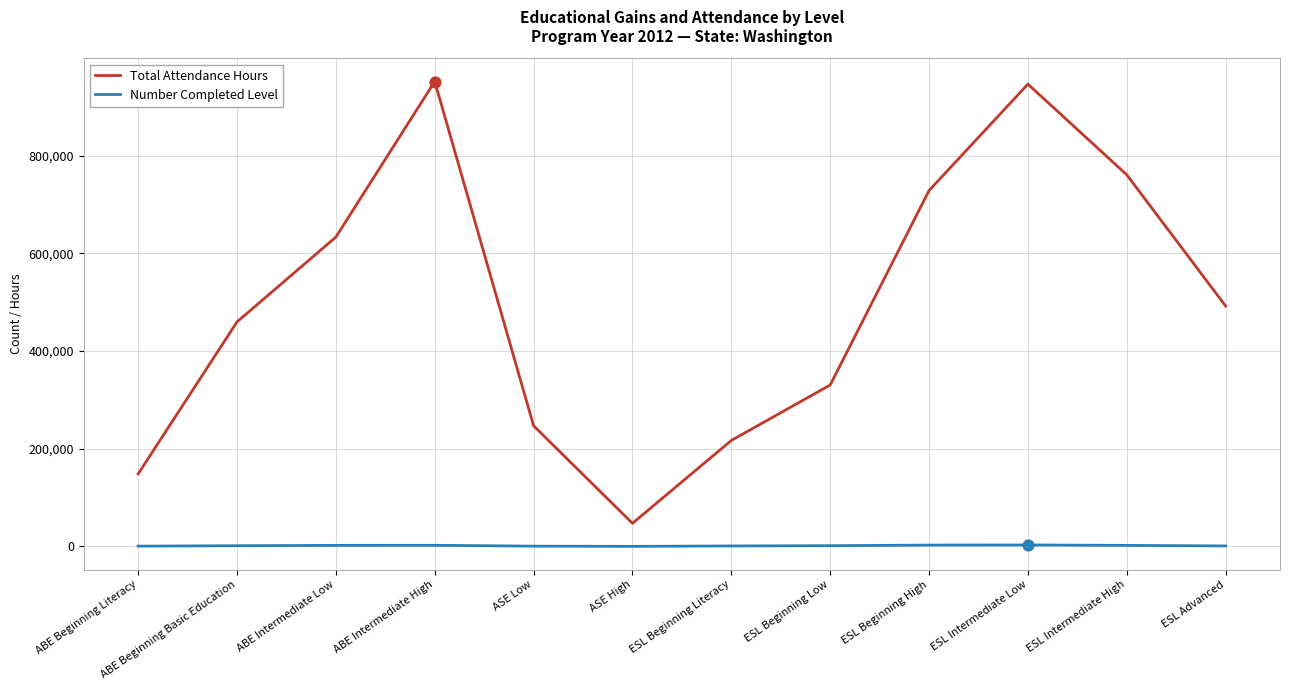

Which series changed the most between ABE Intermediate Low and ESL Beginning Low?

Total Attendance Hours